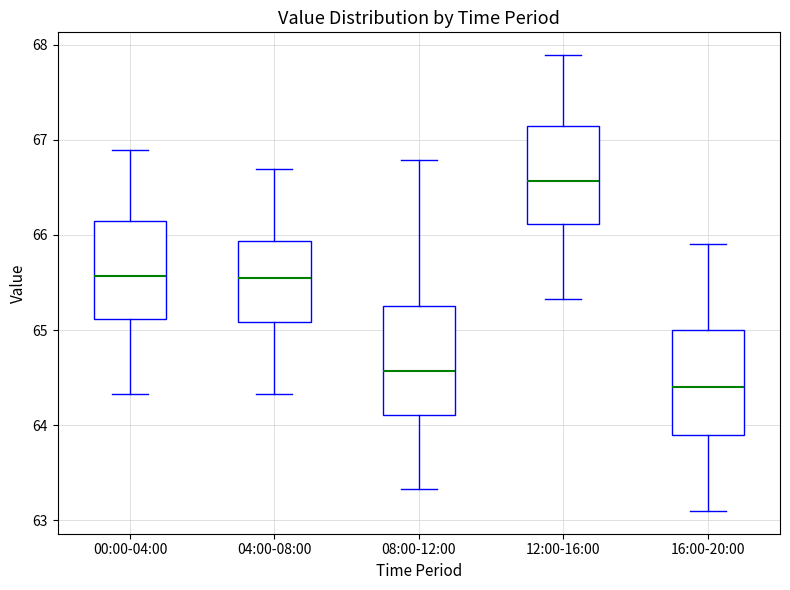

Reading left to right, read every box against the y-axis: the position of its median line, the range the box covers, and the ends of its whiskers. The values are not printed on the chart, so give them approximately, as read against the axis.

00:00-04:00: median 65.6, box 65.1 to 66.1, whiskers 64.3 to 66.9
04:00-08:00: median 65.5, box 65.1 to 65.9, whiskers 64.3 to 66.7
08:00-12:00: median 64.6, box 64.1 to 65.3, whiskers 63.3 to 66.8
12:00-16:00: median 66.6, box 66.1 to 67.1, whiskers 65.3 to 67.9
16:00-20:00: median 64.4, box 63.9 to 65.0, whiskers 63.1 to 65.9